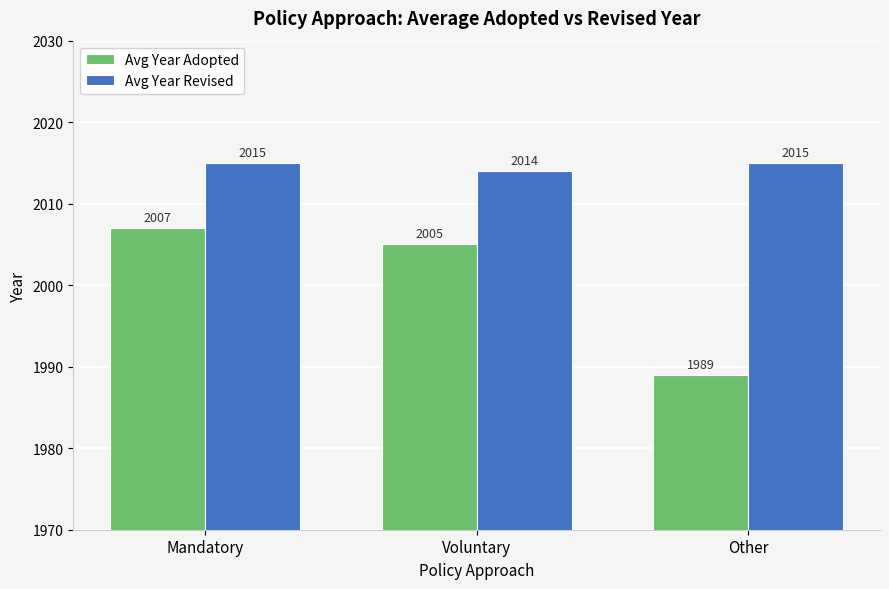

What is the value of the Avg Year Revised bar at the 1st from the left?

2015